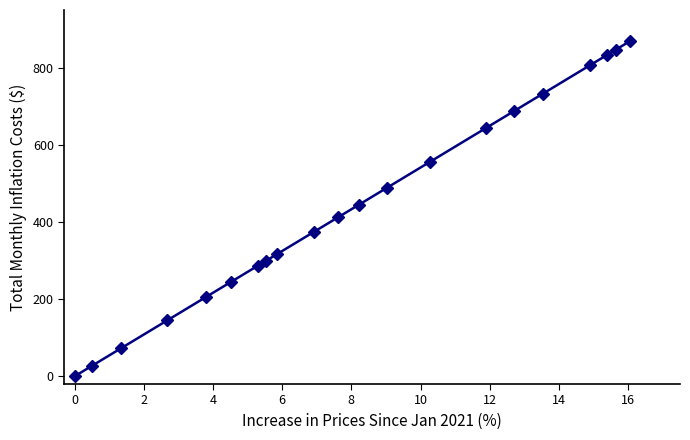

What is the maximum value shown in the chart?

869.0